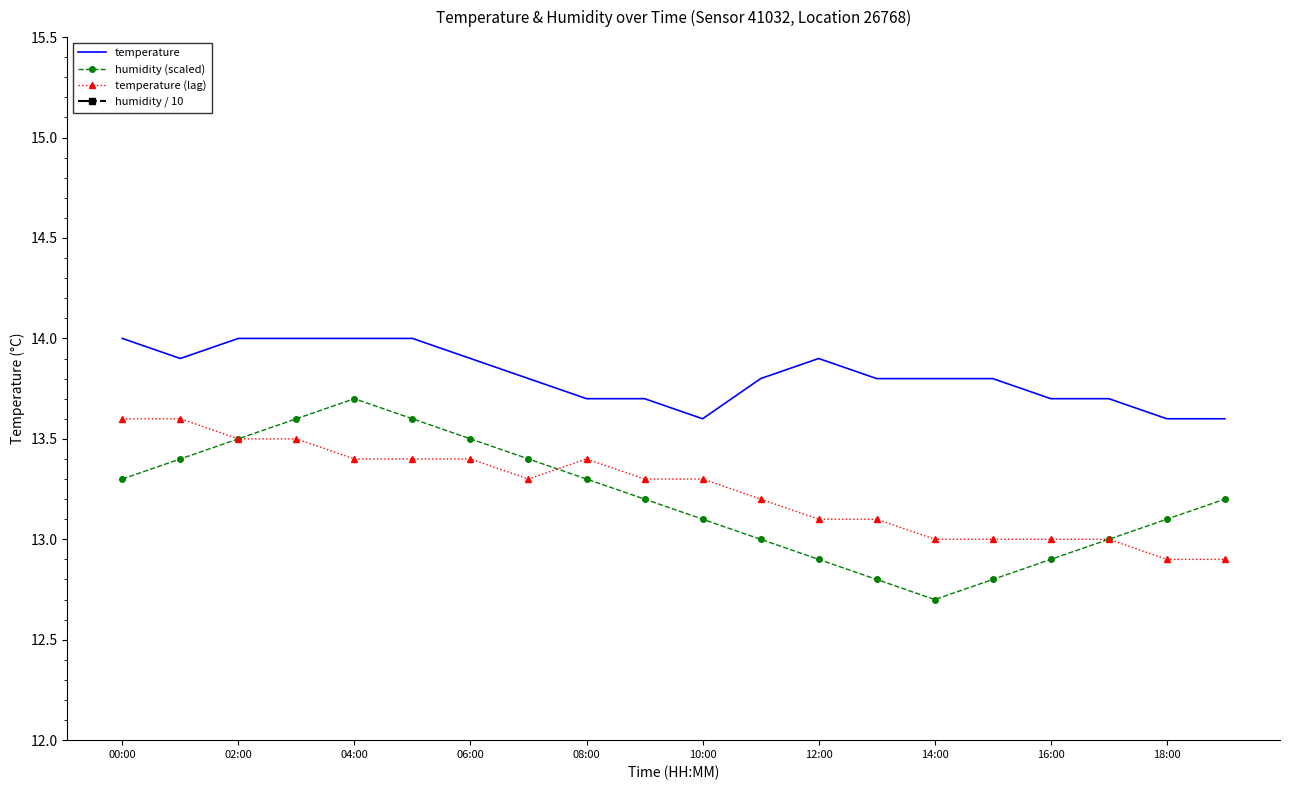

True or false: temperature and temperature (lag) cross at least once.

False